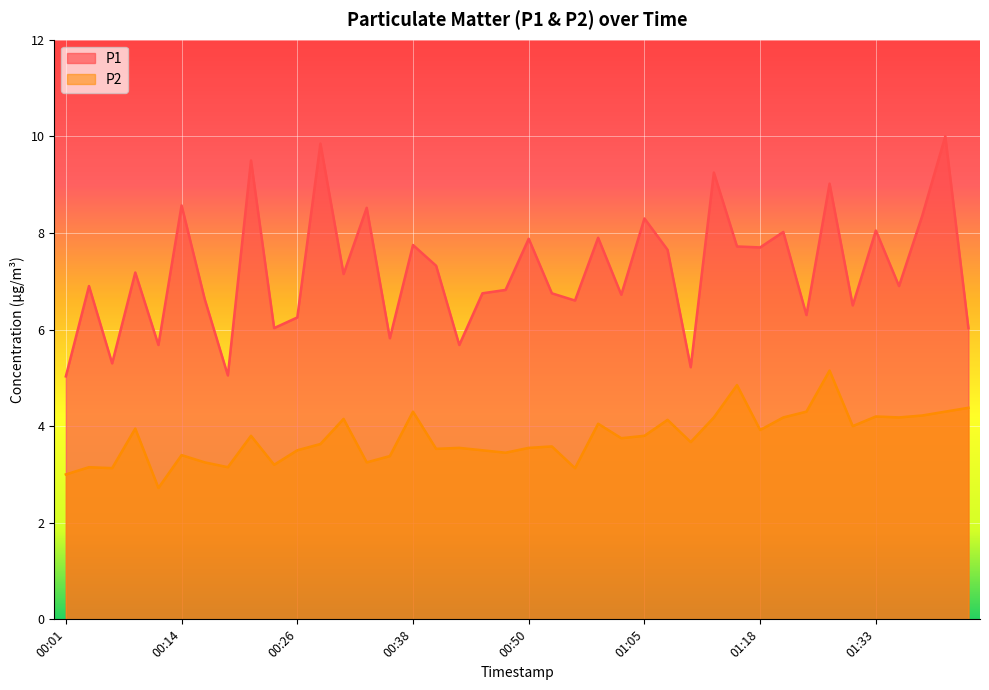

True or false: P1 and P2 cross at least once.

False